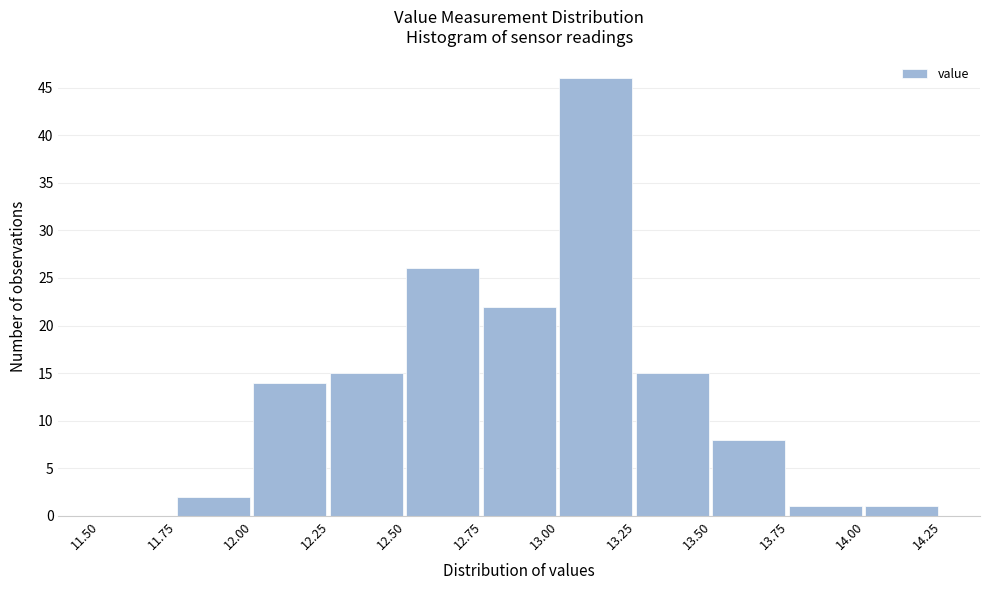

What is the height of the bar covering 12.00 to 12.25 on the x-axis? The values are not printed on the chart, so give them approximately, as read against the axis.

14